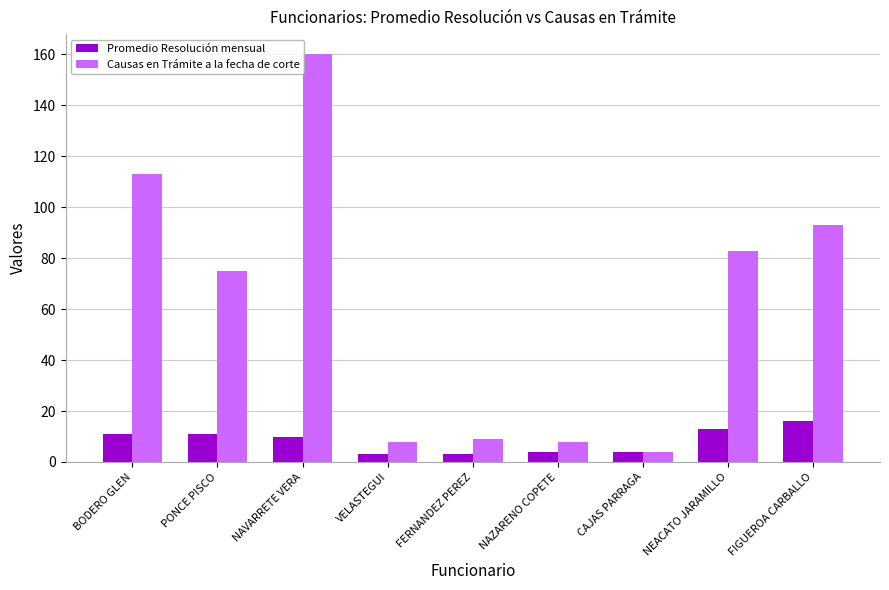

Rank the series by their maximum value, from lowest to highest.

Promedio Resolución mensual, Causas en Trámite a la fecha de corte